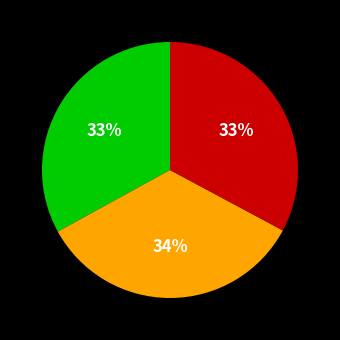

Is there a majority slice in this chart?

No